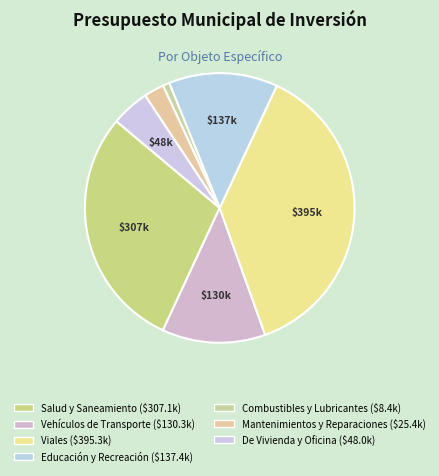

Count the number of slices in the pie.

7